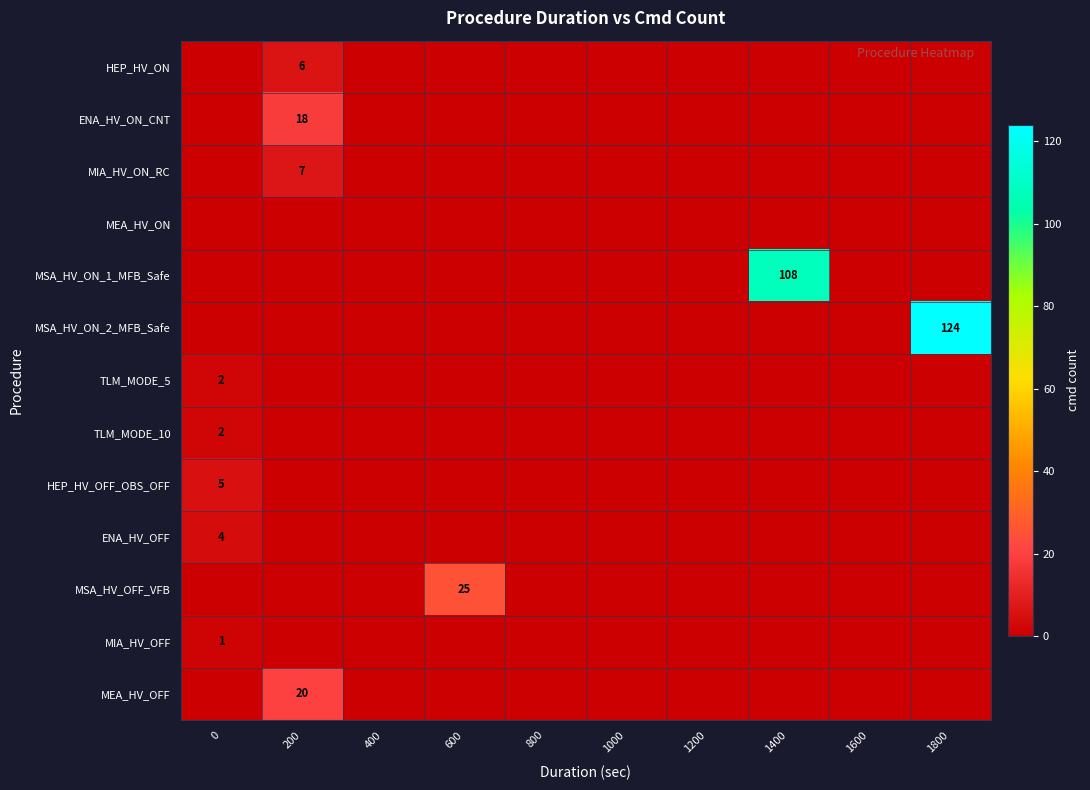

Which series has the largest range (max minus min)?

row_5